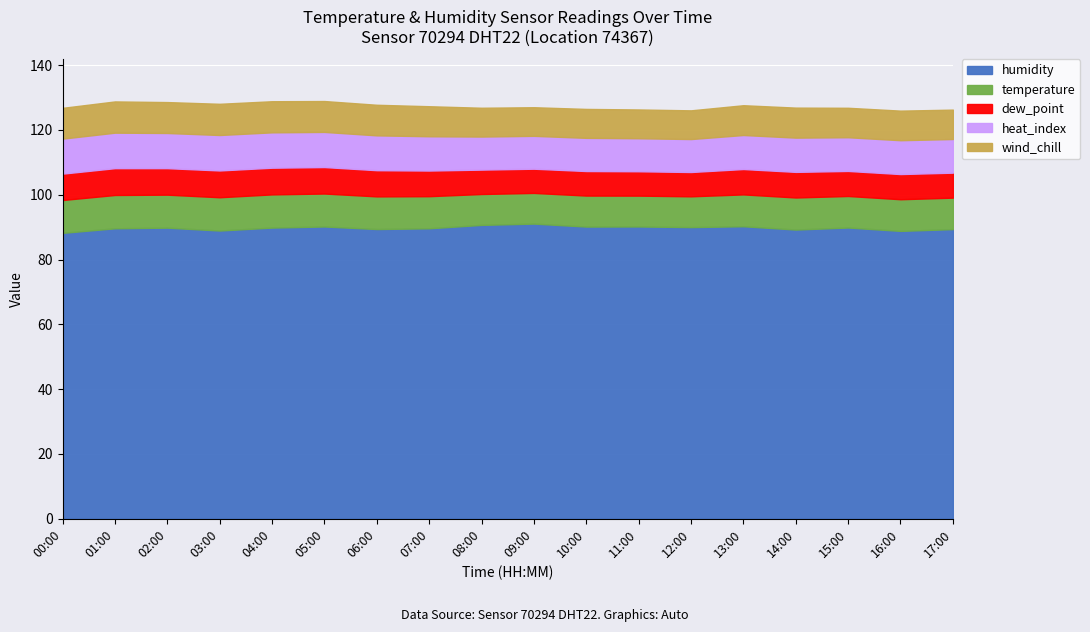

What are all the series names shown in the legend?

humidity, temperature, dew_point, heat_index, wind_chill